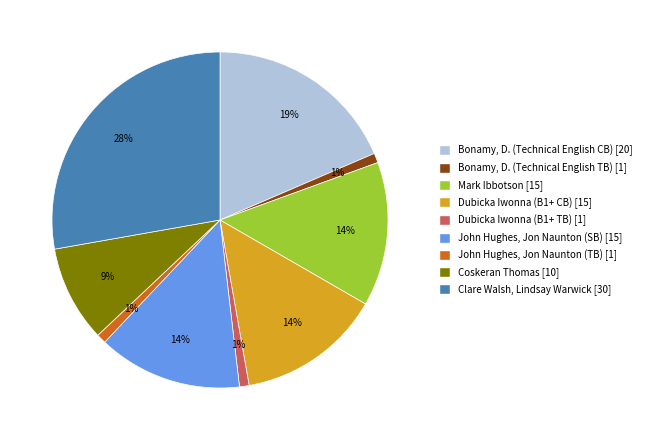

How many slices are in this pie chart?

9